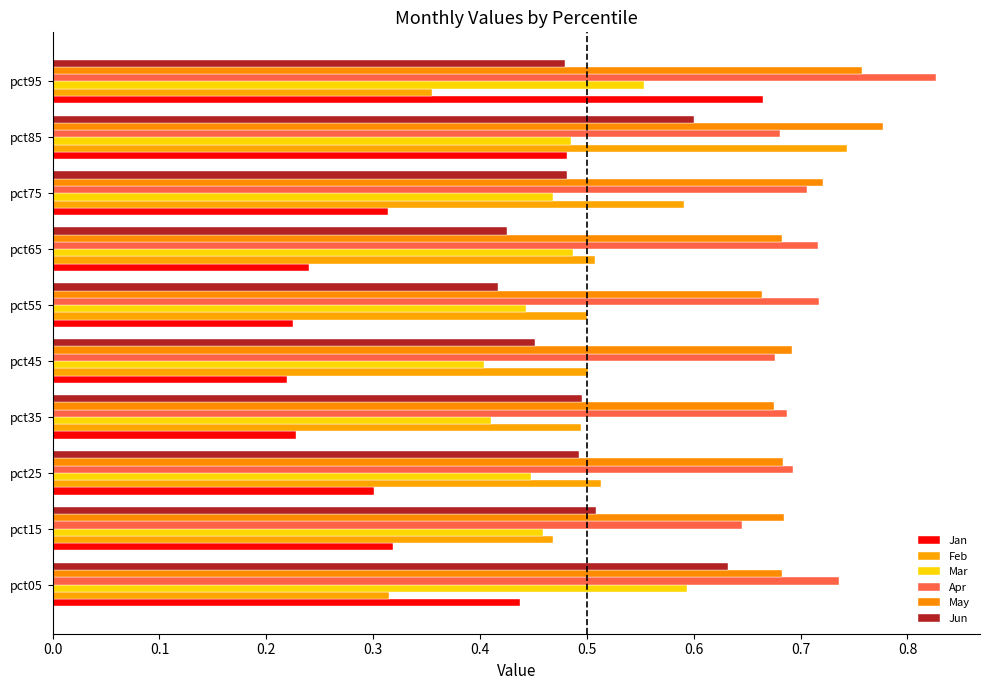

Count the number of categories in the chart.

10